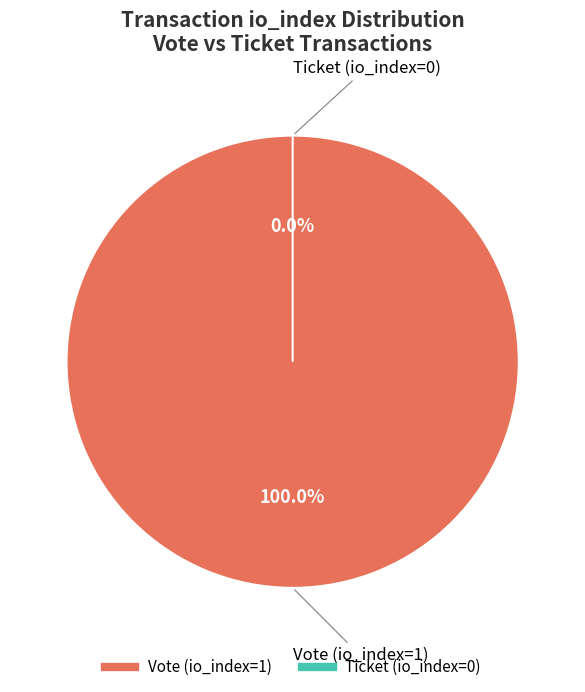

To the nearest percent, what is the difference between the largest and smallest slice percentages?

100%